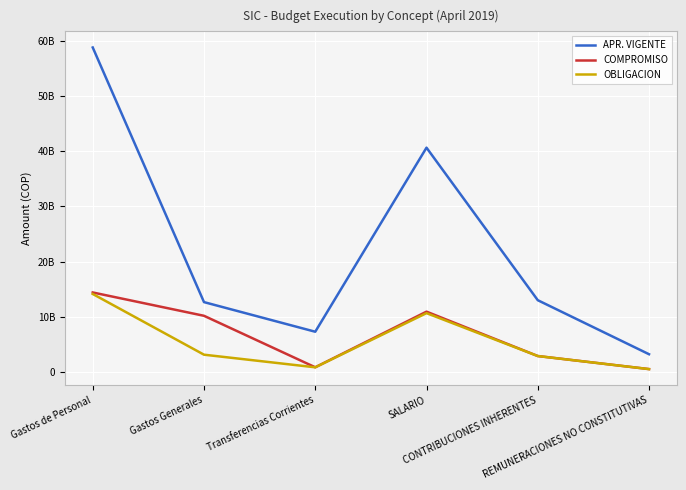

What are all the series names shown in the legend?

APR. VIGENTE, COMPROMISO, OBLIGACION